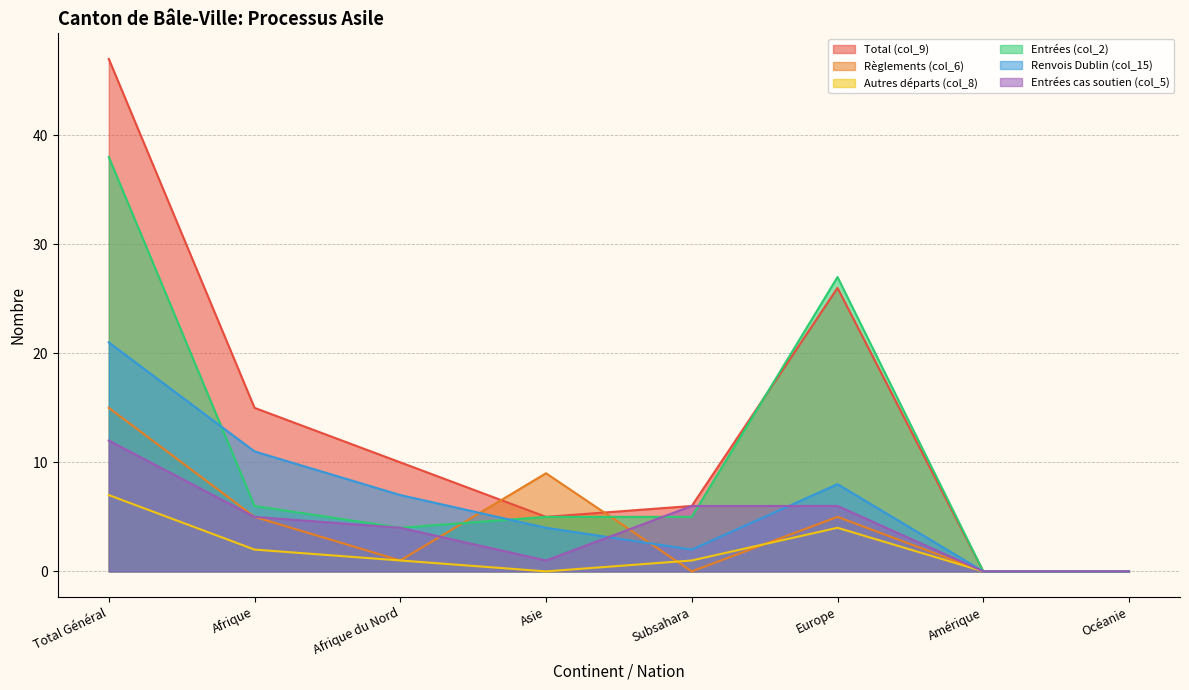

At which category is the sum across all series the highest?

Total Général